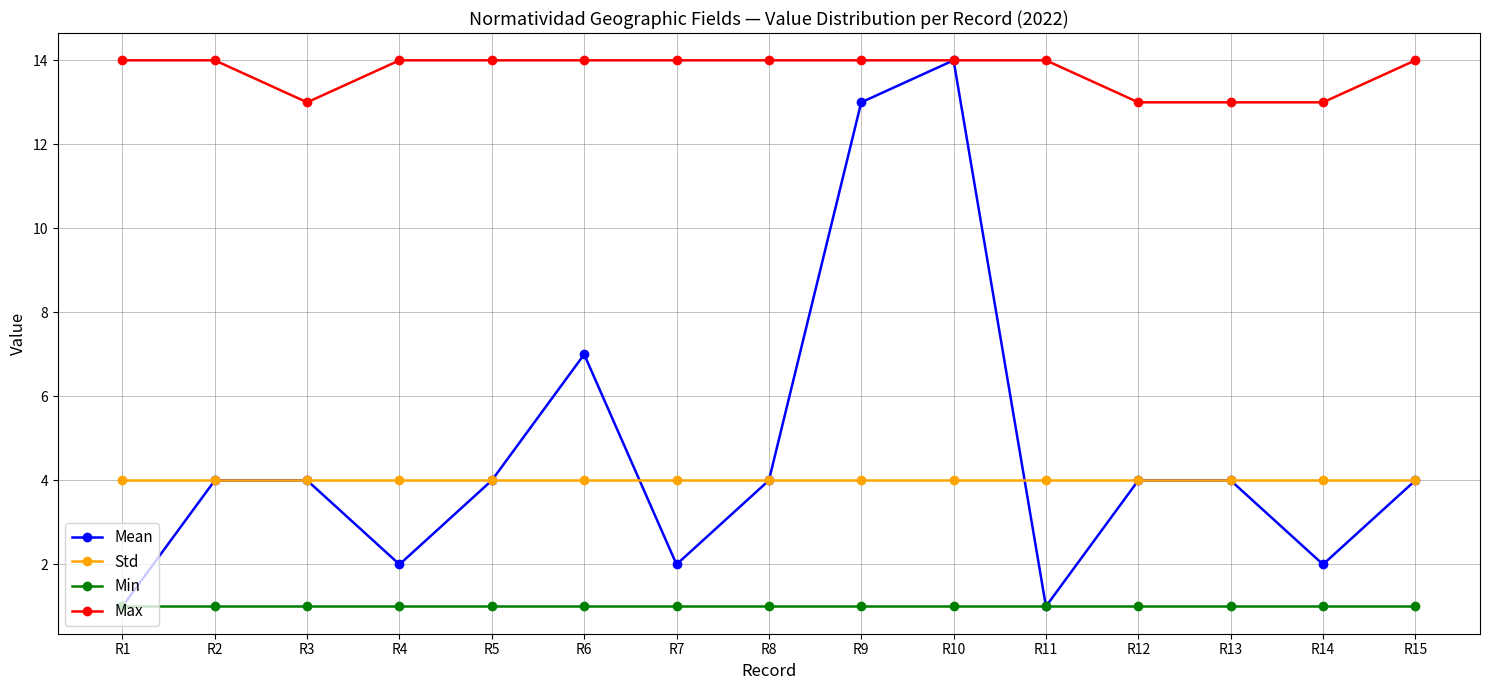

The value of Max at R8 is 14. True or false?

True